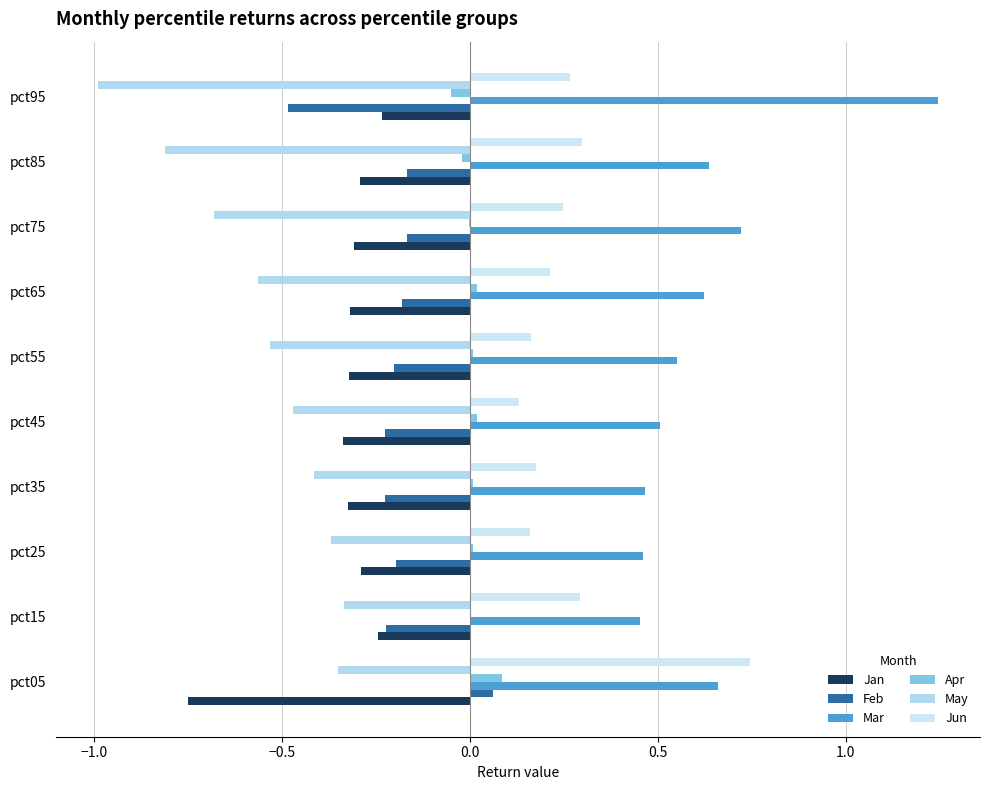

What is the value of the Jan bar at the 7th from the left?

-0.3